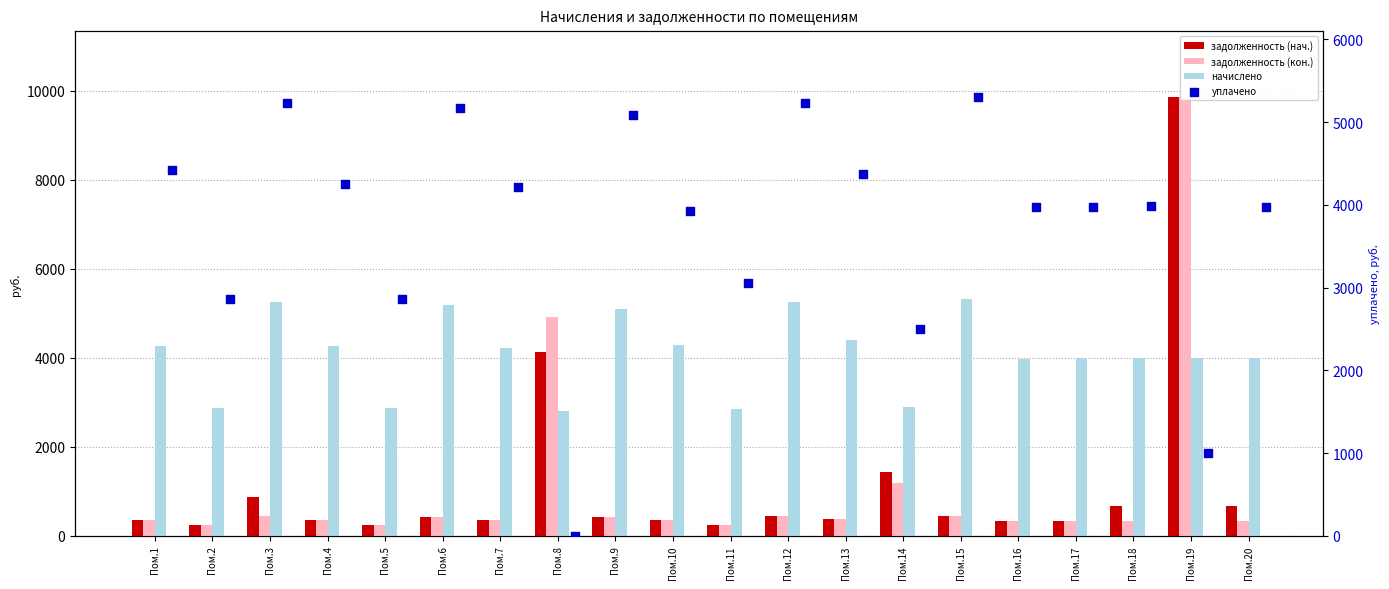

What are all the series names shown in the legend?

задолженность (нач.), задолженность (кон.), начислено, уплачено